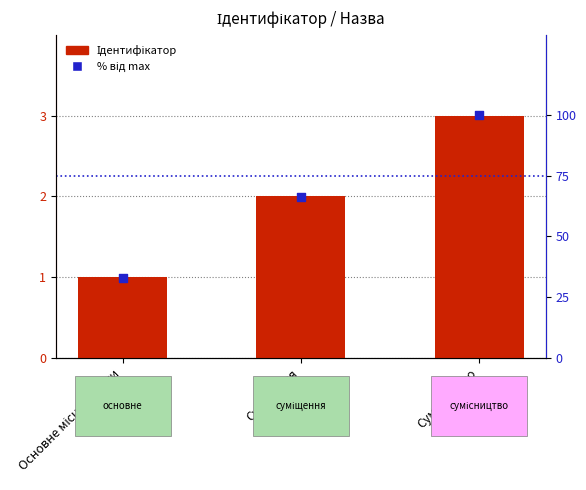

What is the total value across all series at Основне місце роботи?

34